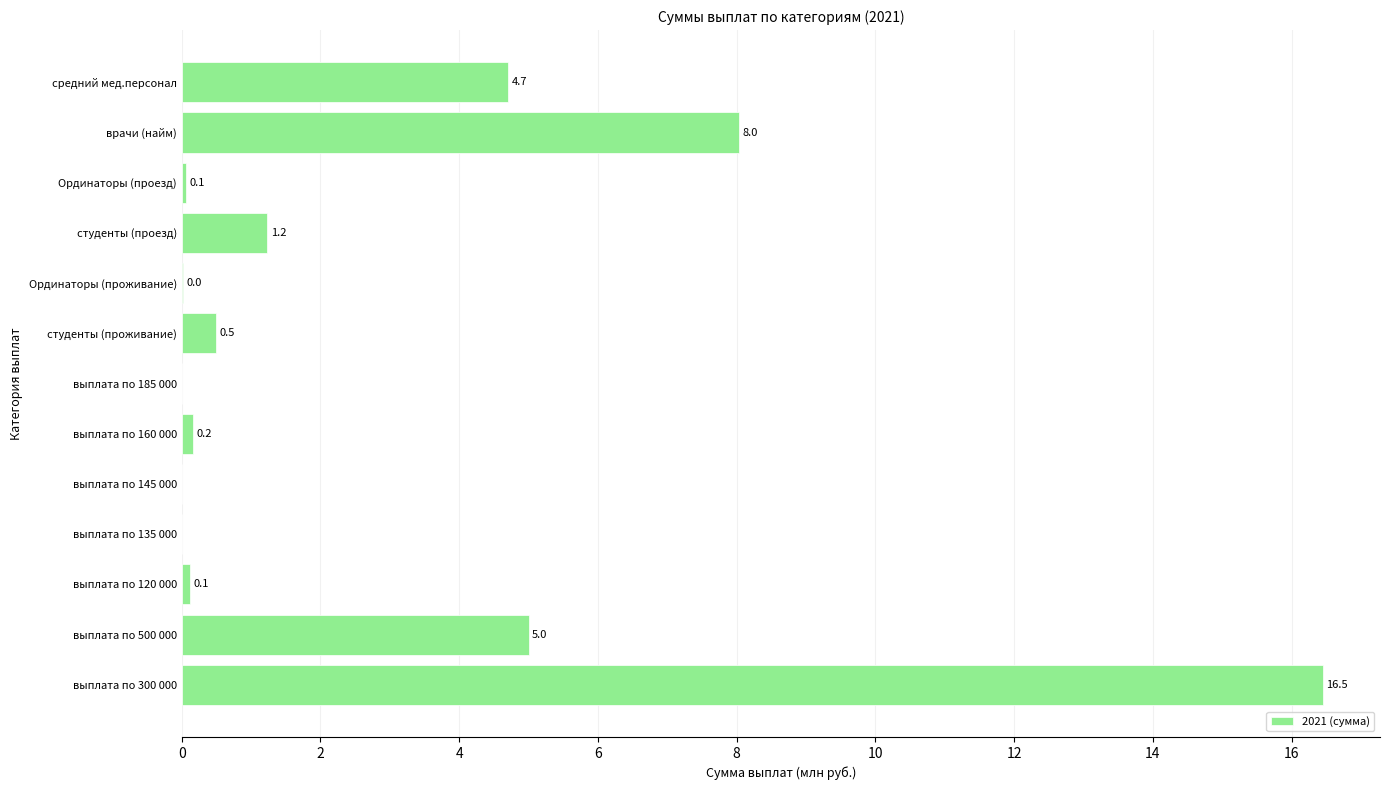

Which label corresponds to the largest value in the chart?

выплата по 300 000